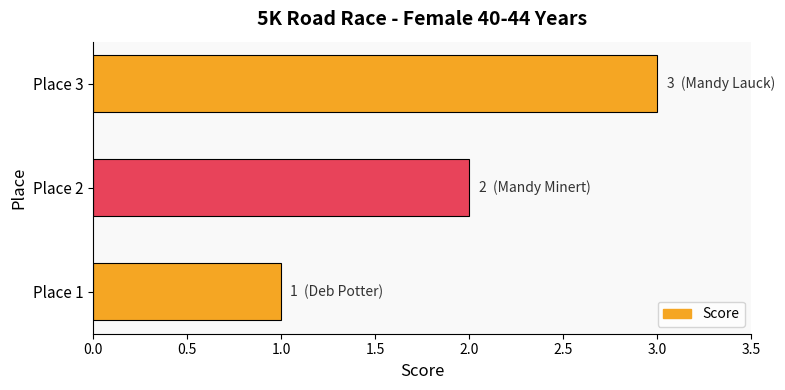

What is the sum of all values?

6